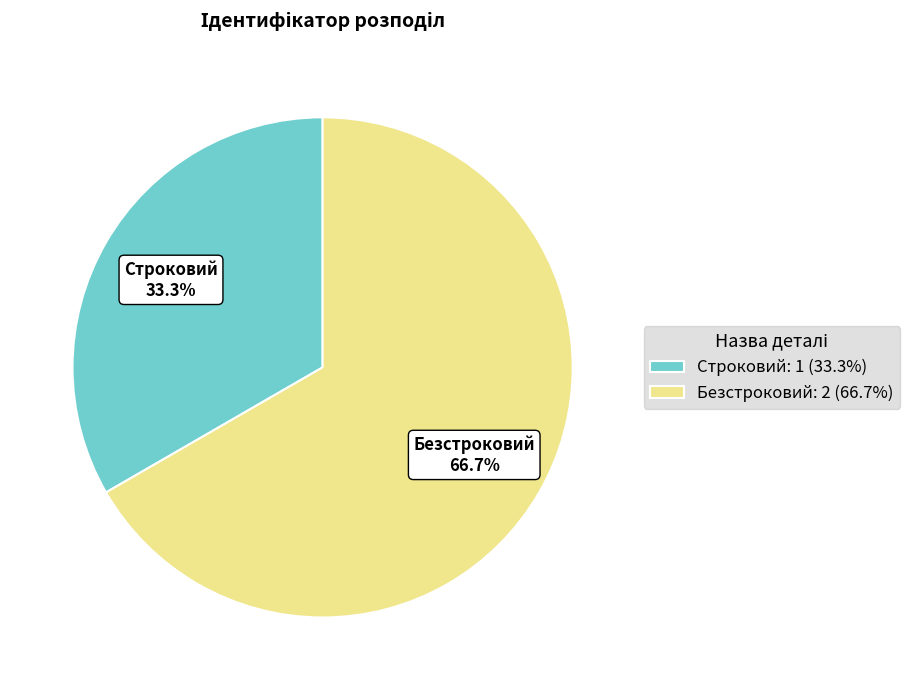

To the nearest percent, what portion does Безстроковий represent?

67%